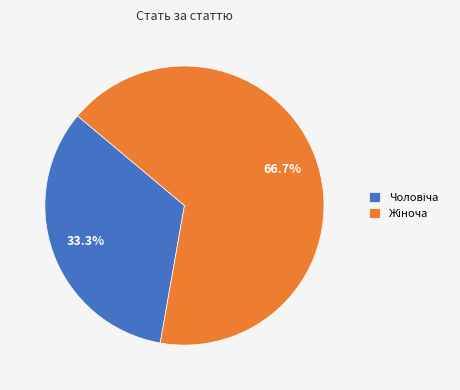

Is there a majority slice in this chart?

Yes